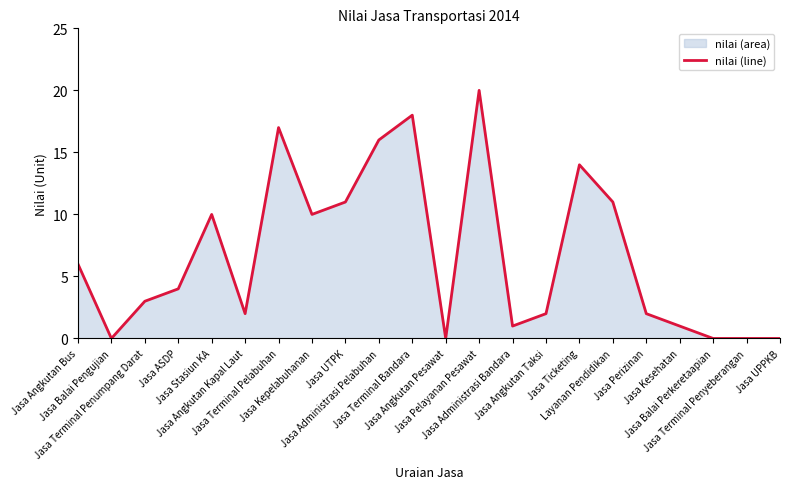

Which category has the highest value across all series?

Jasa Pelayanan Pesawat